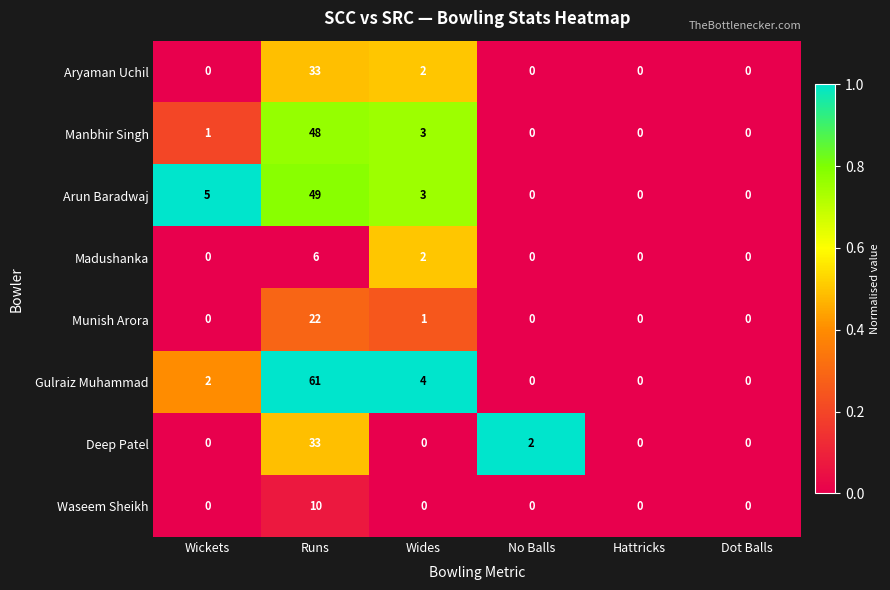

Is it true that Aryaman Uchil equals 23 at Wickets?

False